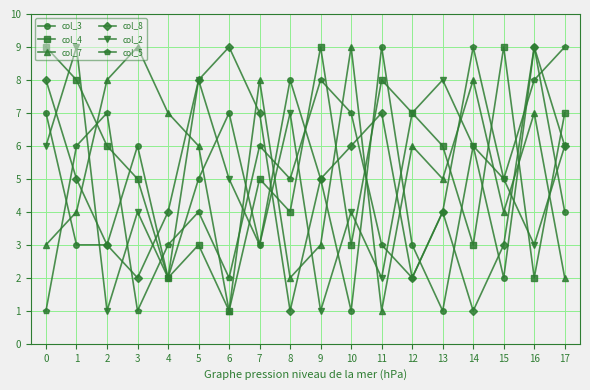

What is the total value across all series at 5?

34